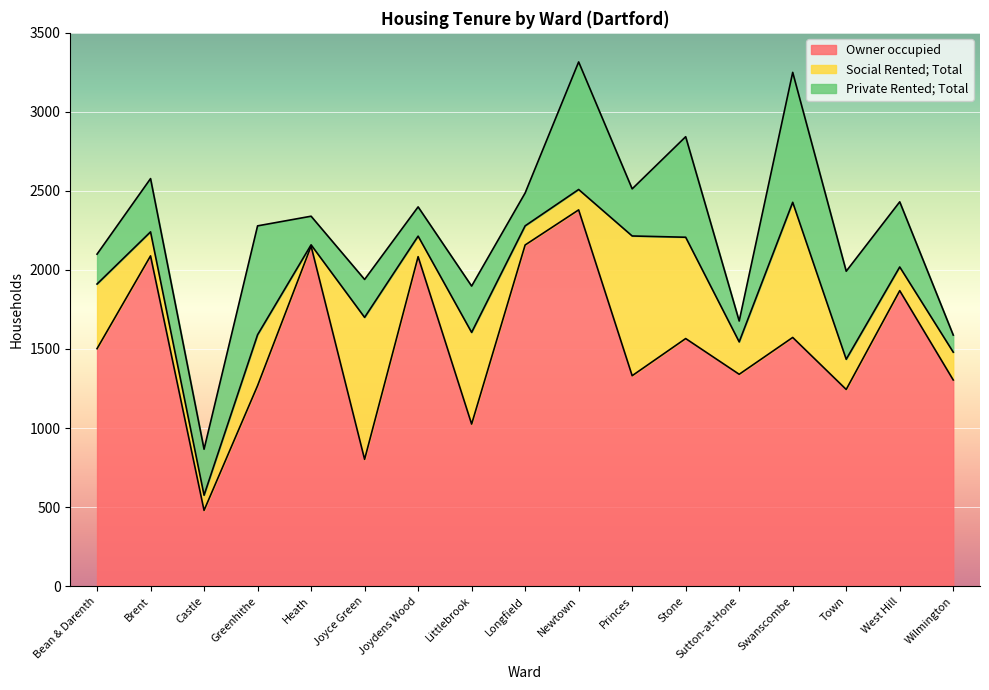

How many lines are shown in the chart?

3